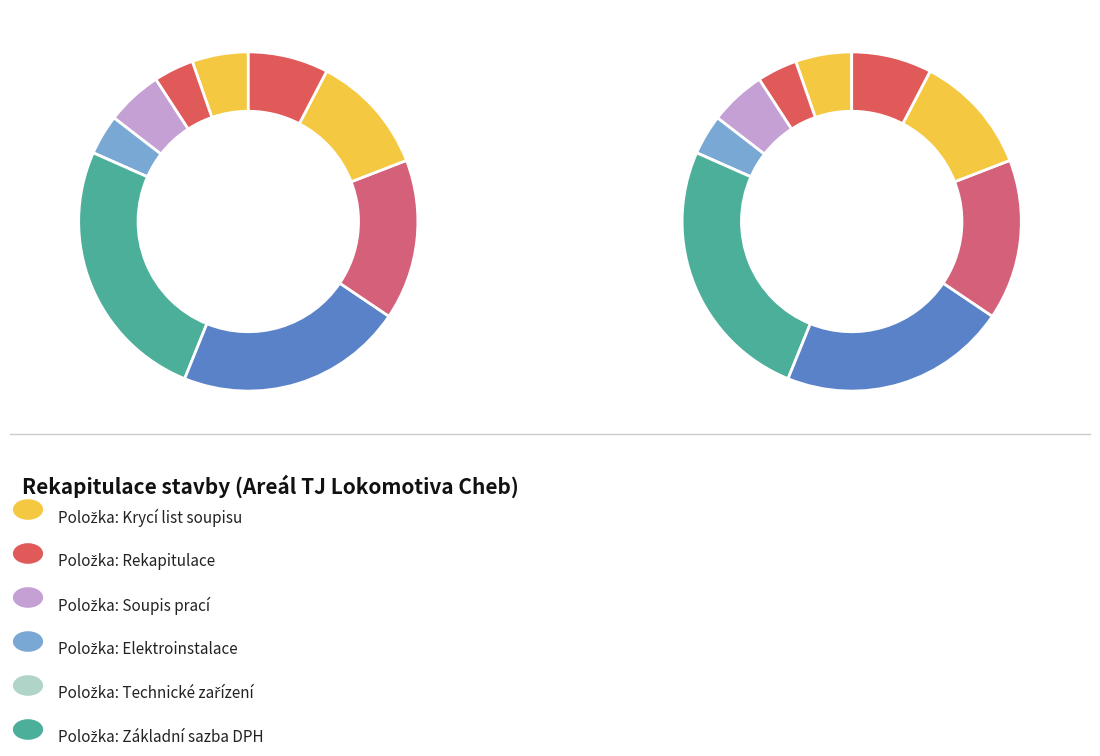

The Snížená sazba DPH slice represents 22% of the pie. True or false?

True